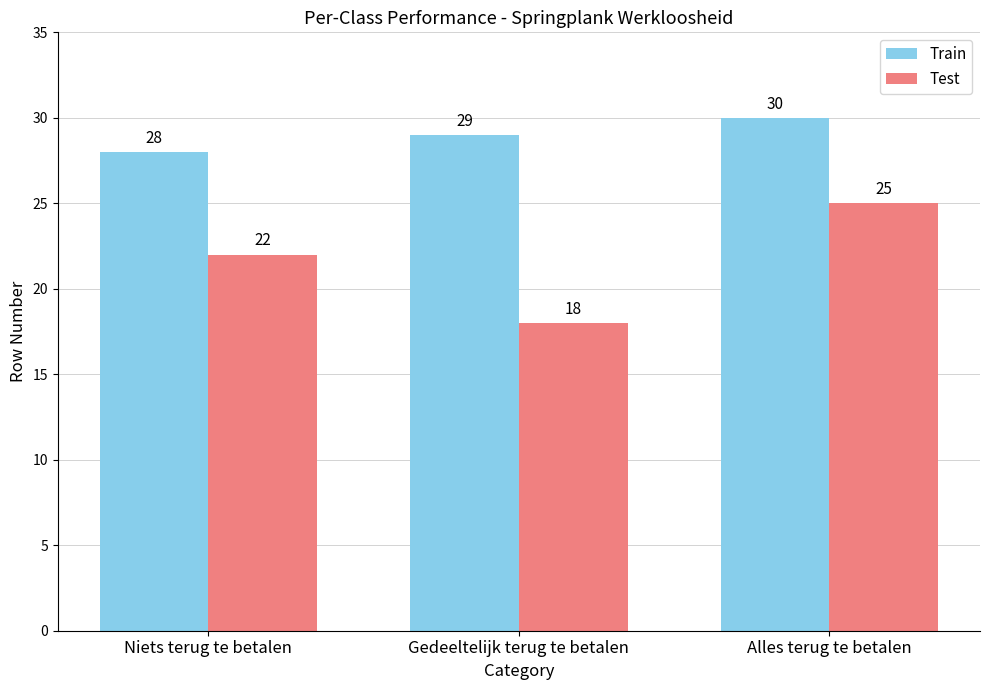

Between Niets terug te betalen and Alles terug te betalen, which series saw the biggest shift?

Test